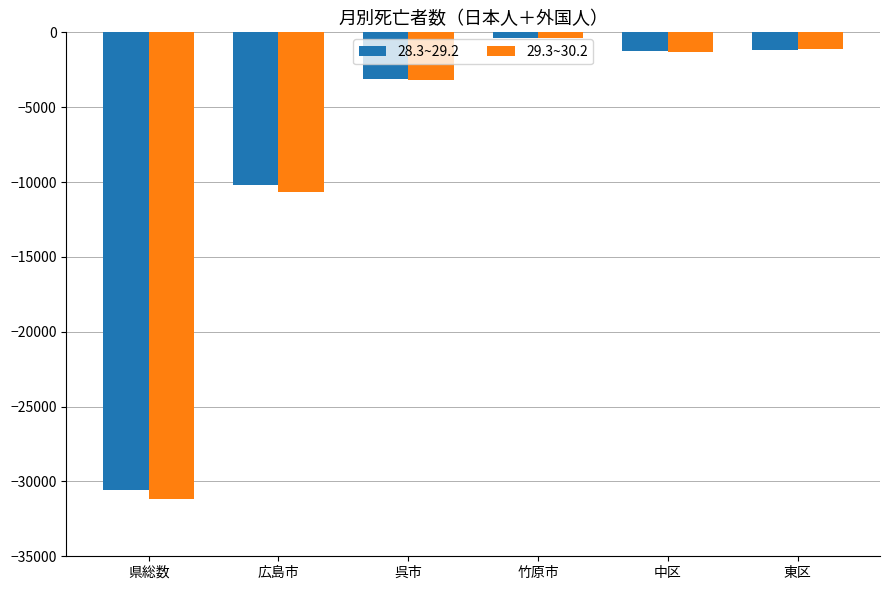

How many bars are there in total?

12